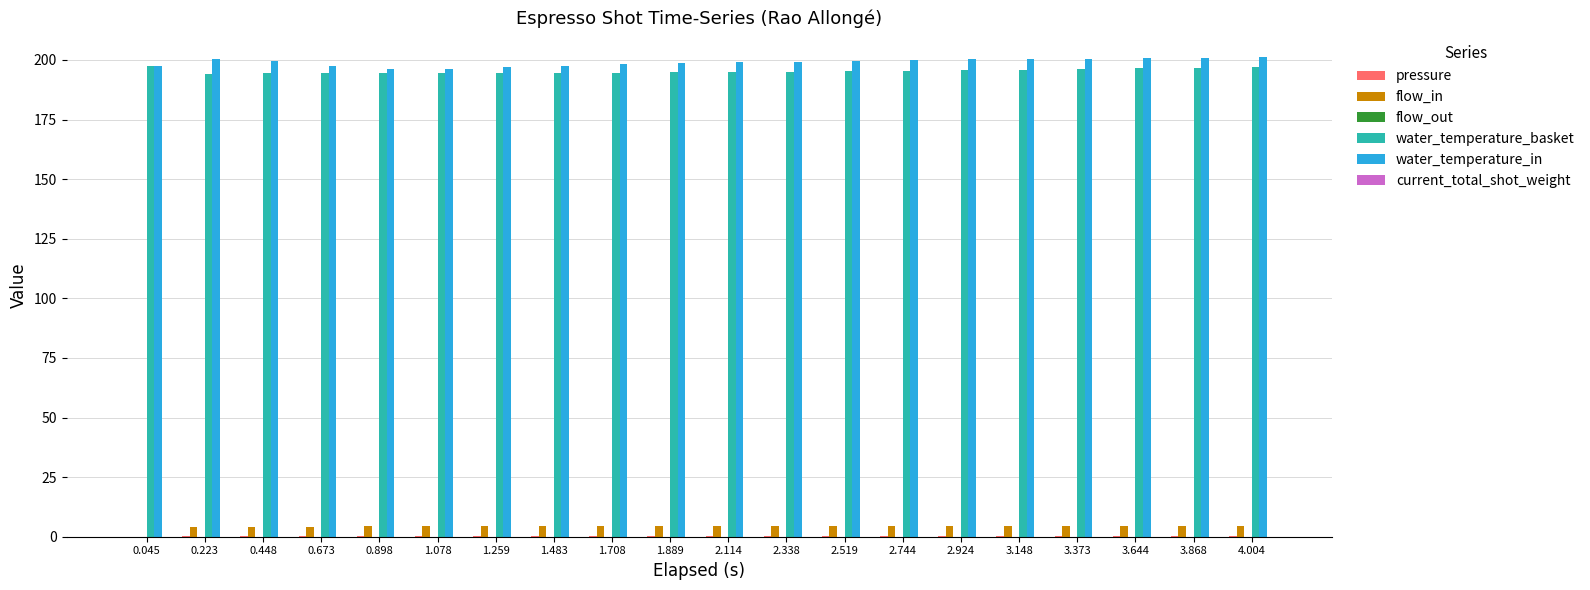

True or false: water_temperature_in has a value of 96.8 at 4.004.

False